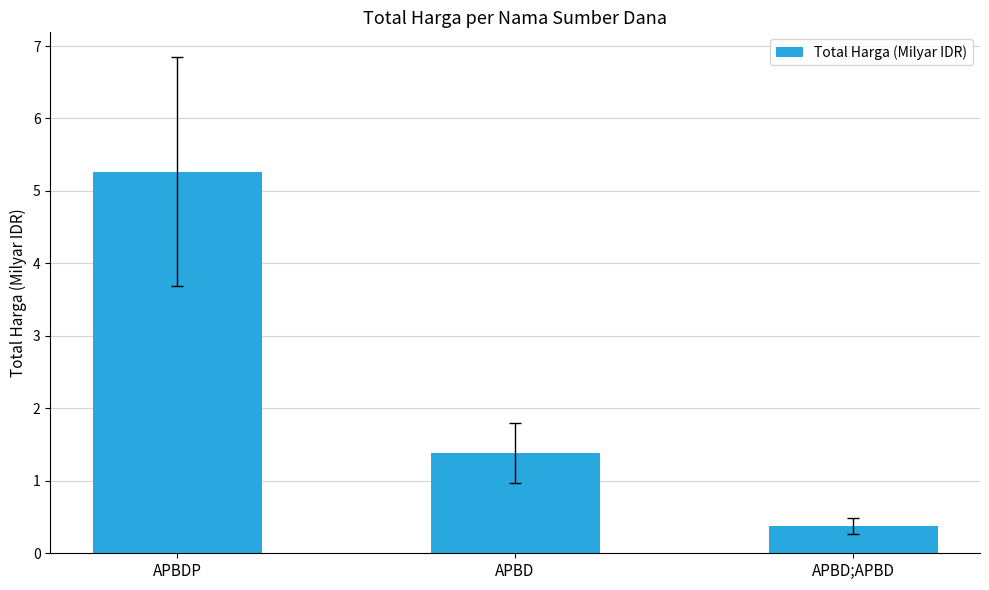

Read the value at APBD;APBD.

0.4